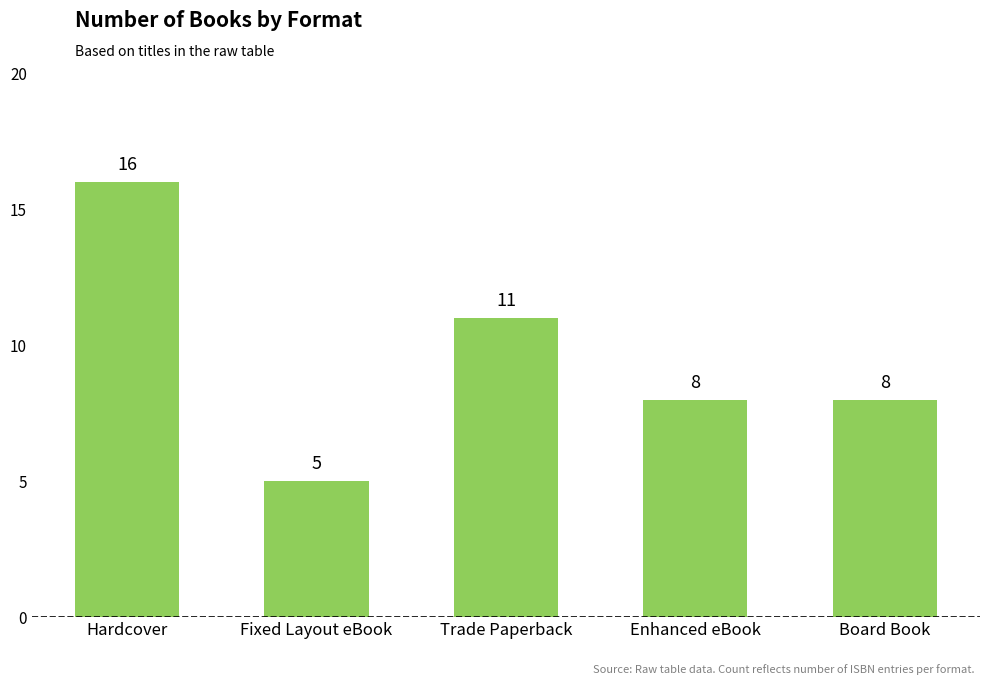

What is the difference between the maximum and minimum values?

11